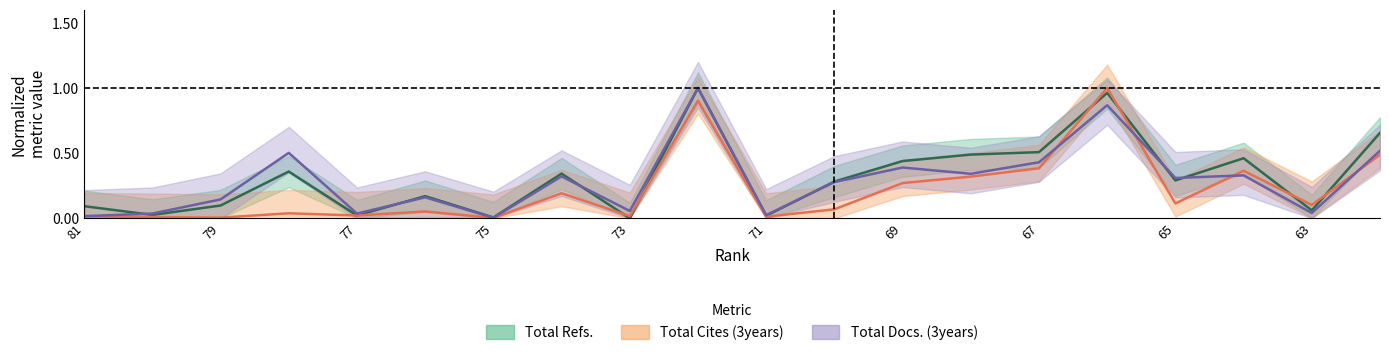

List the series in order of their peak value, highest first.

Total Refs., Total Cites (3years), Total Docs. (3years)